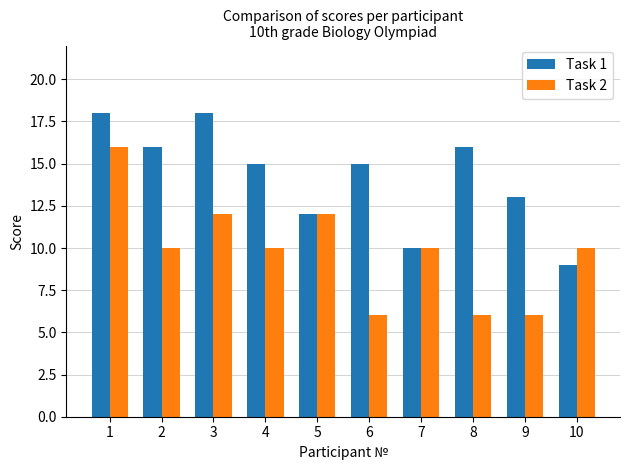

Which series changed the most between 1 and 4?

Task 2